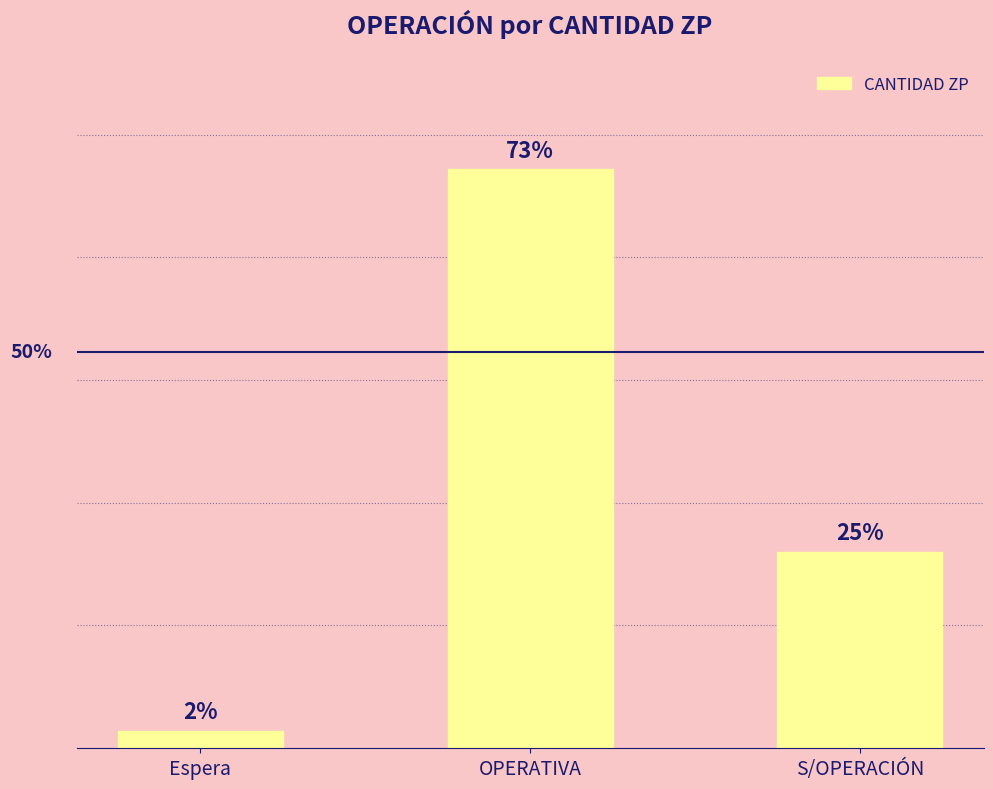

At which label is the value closest to 121?

S/OPERACIÓN